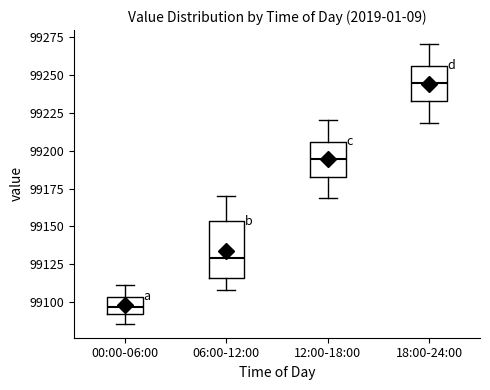

Reading left to right, transcribe this box plot: for each box, give where its median line is, the range the box spans, and where its two whiskers end, as read against the y-axis. The values are not printed on the chart, so give them approximately, as read against the axis.

00:00-06:00: median 99095, box 99090 to 99105, whiskers 99085 to 99110
06:00-12:00: median 99130, box 99115 to 99155, whiskers 99110 to 99170
12:00-18:00: median 99195, box 99185 to 99205, whiskers 99170 to 99220
18:00-24:00: median 99245, box 99235 to 99255, whiskers 99220 to 99270